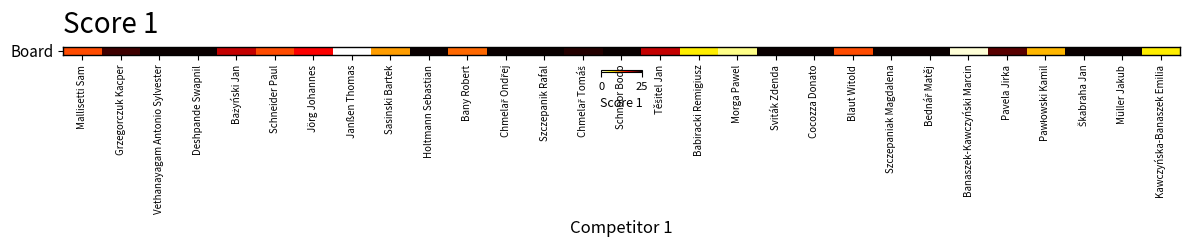

How many data points are less than 22?

14